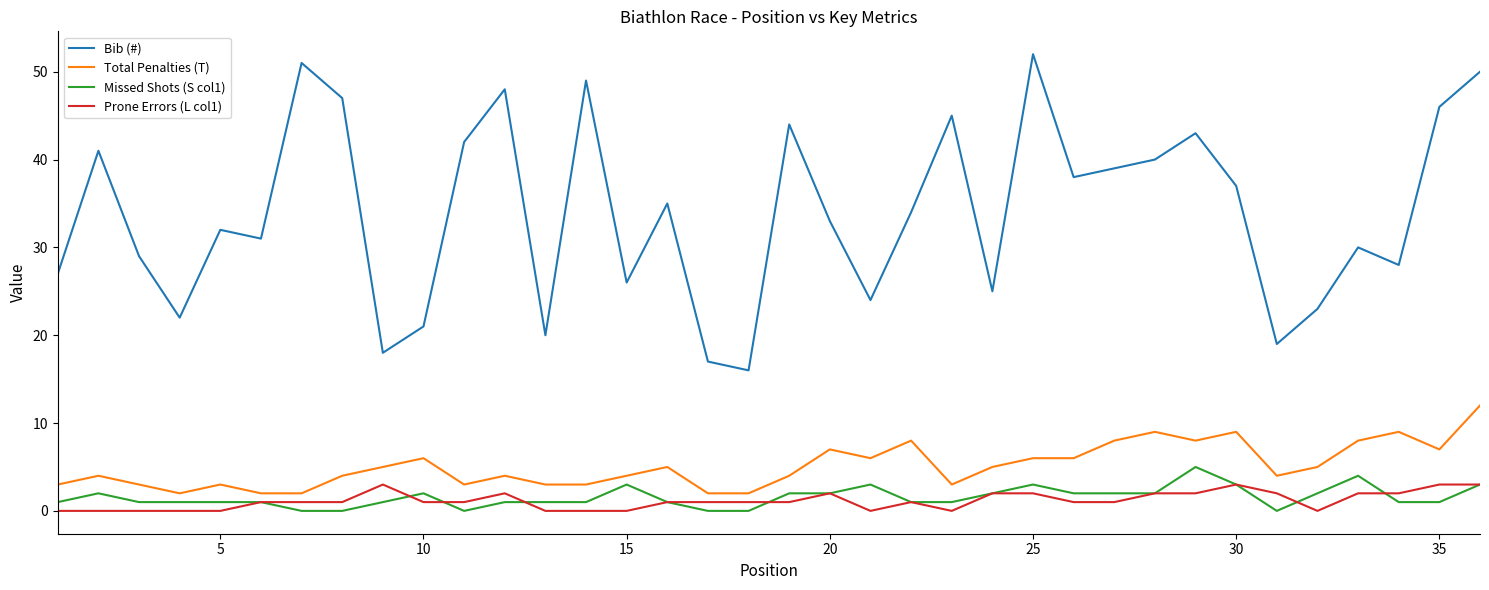

True or false: Prone Errors (L col1) and Bib (#) intersect in this chart.

False